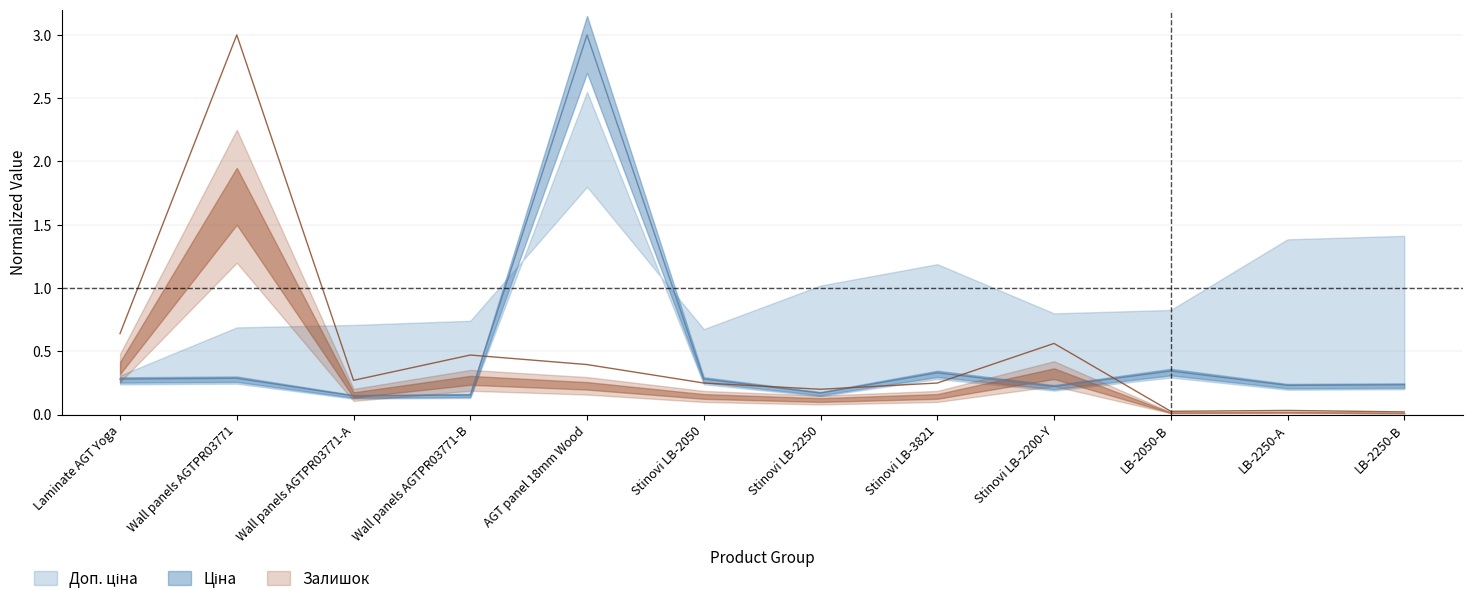

What is the average value of the Ціна series?

0.5